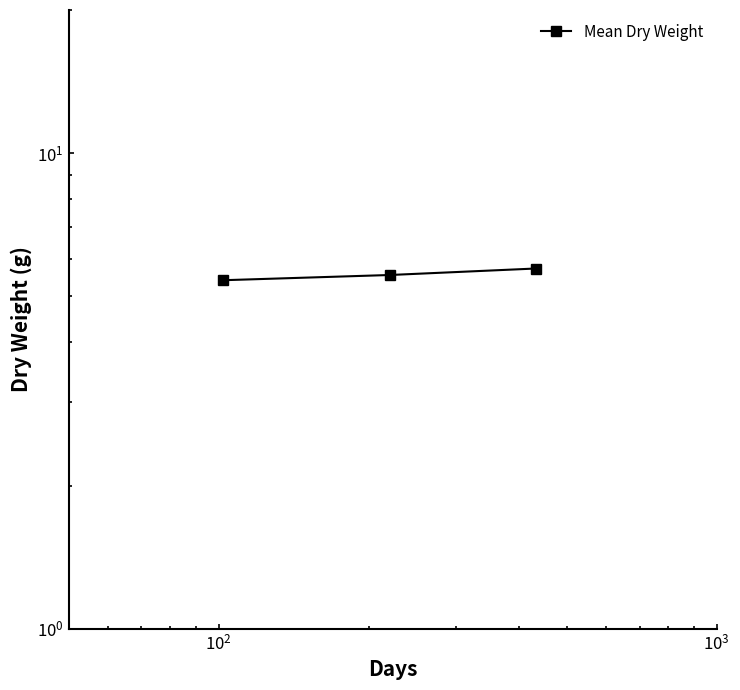

What is the maximum value shown in the chart?

5.7